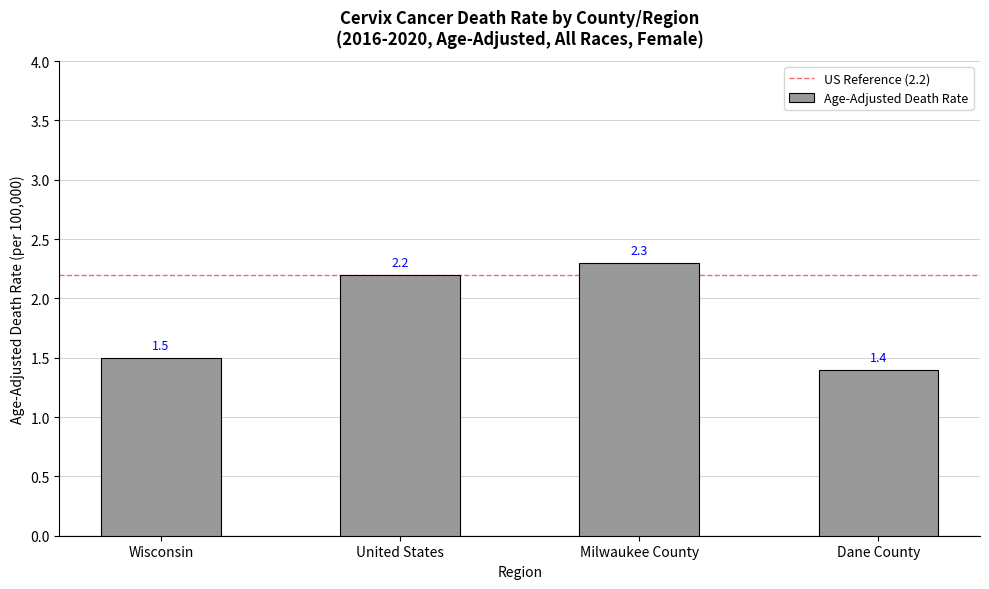

Is it true that the value at Dane County is 2.5?

False